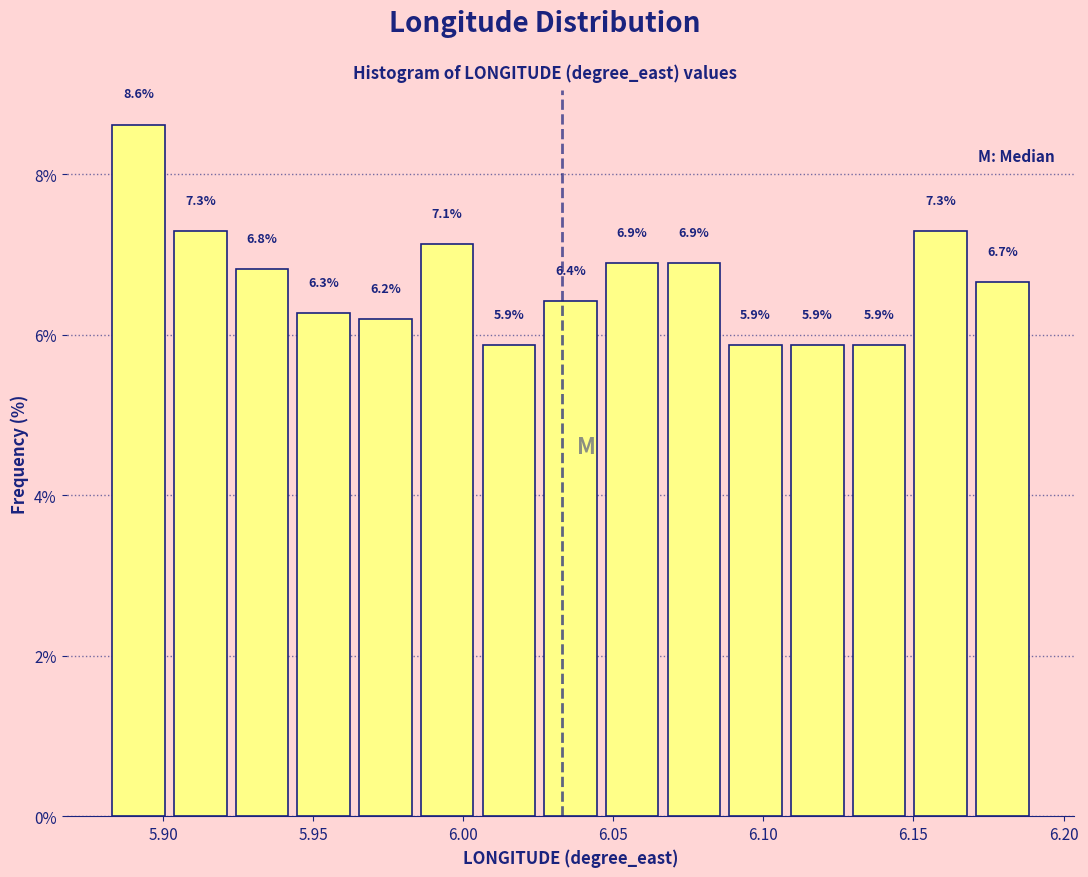

Reading left to right, transcribe this chart: for each bar, give the range it covers on the x-axis and its height. The bar edges are not printed on the chart, so give them approximately, as read against the axis.

5.880 to 5.900: 8.6
5.900 to 5.925: 7.3
5.925 to 5.945: 6.8
5.945 to 5.965: 6.3
5.965 to 5.985: 6.2
5.985 to 6.005: 7.1
6.005 to 6.025: 5.9
6.025 to 6.045: 6.4
6.045 to 6.065: 6.9
6.065 to 6.085: 6.9
6.085 to 6.110: 5.9
6.110 to 6.130: 5.9
6.130 to 6.150: 5.9
6.150 to 6.170: 7.3
6.170 to 6.190: 6.7